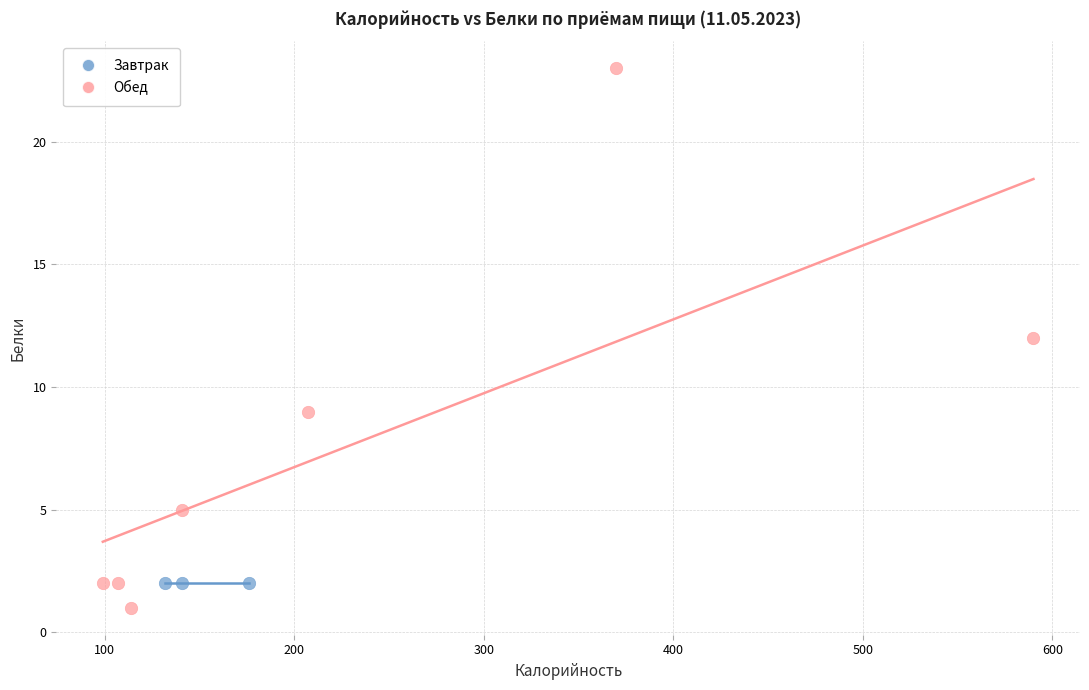

Which series reaches the maximum Y coordinate?

Обед